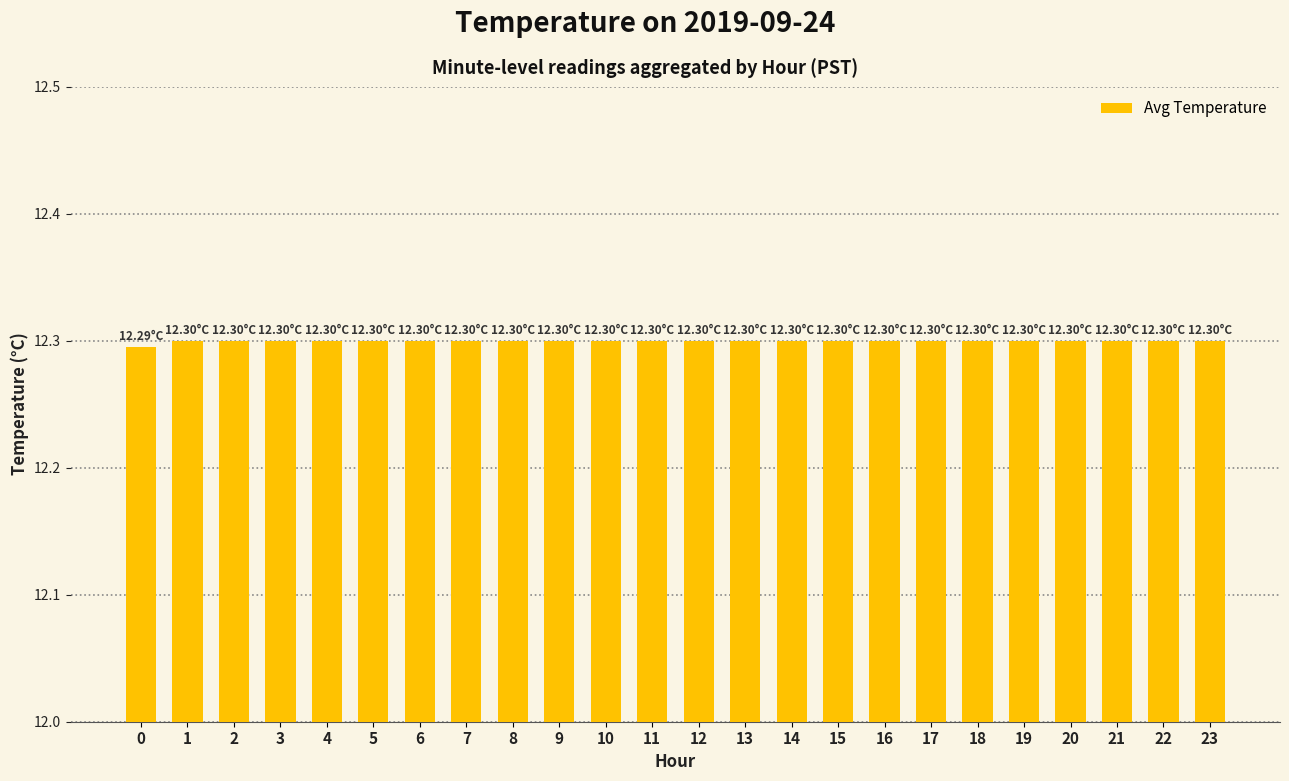

What is the ratio of the value at 1 to the value at 17?

1.0